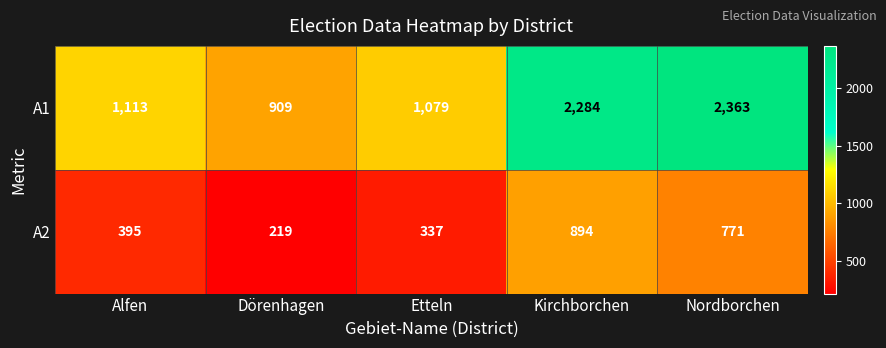

What is the sum of all A2 values?

2616